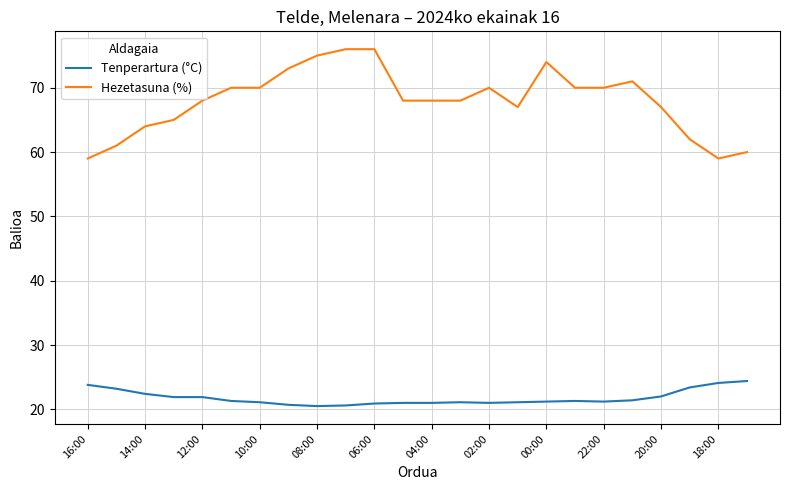

List the series in order of their peak value, highest first.

Hezetasuna (%), Tenperartura (°C)